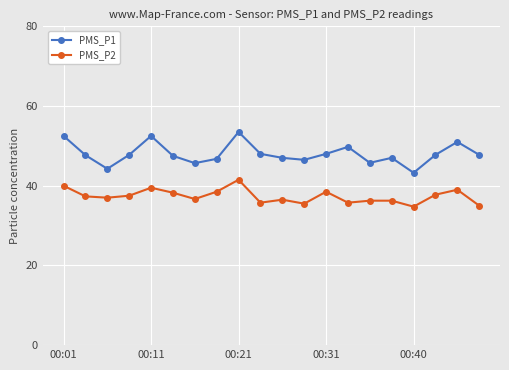

What is the minimum value shown in the chart?

34.8